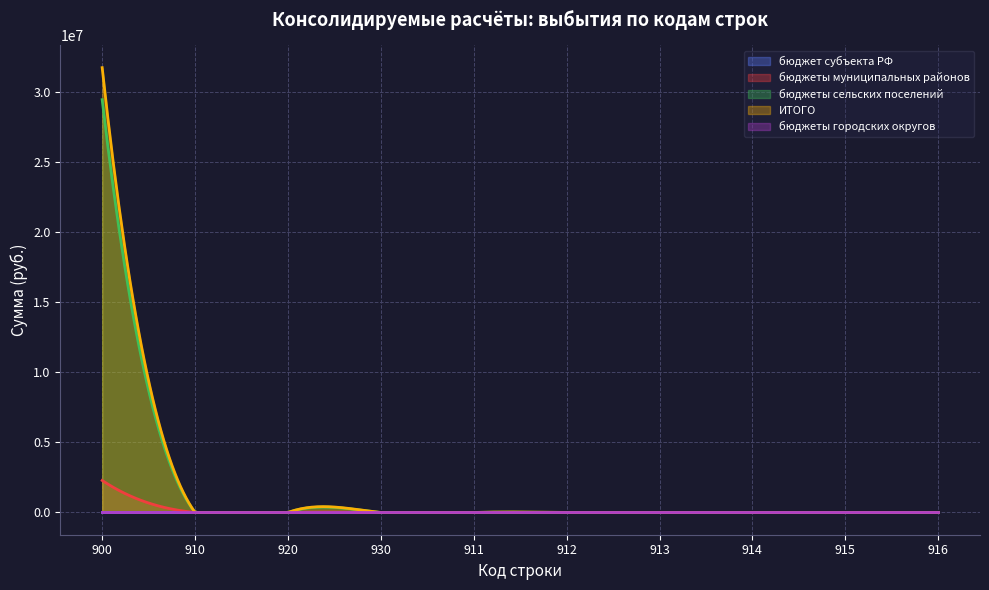

Which series has the widest spread of values?

ИТОГО